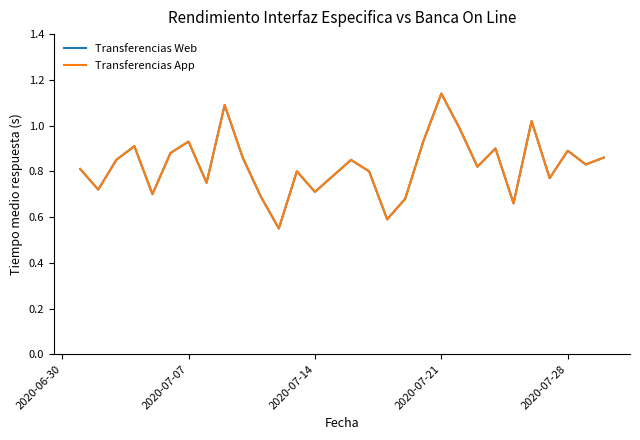

Does the chart have visible grid lines?

No